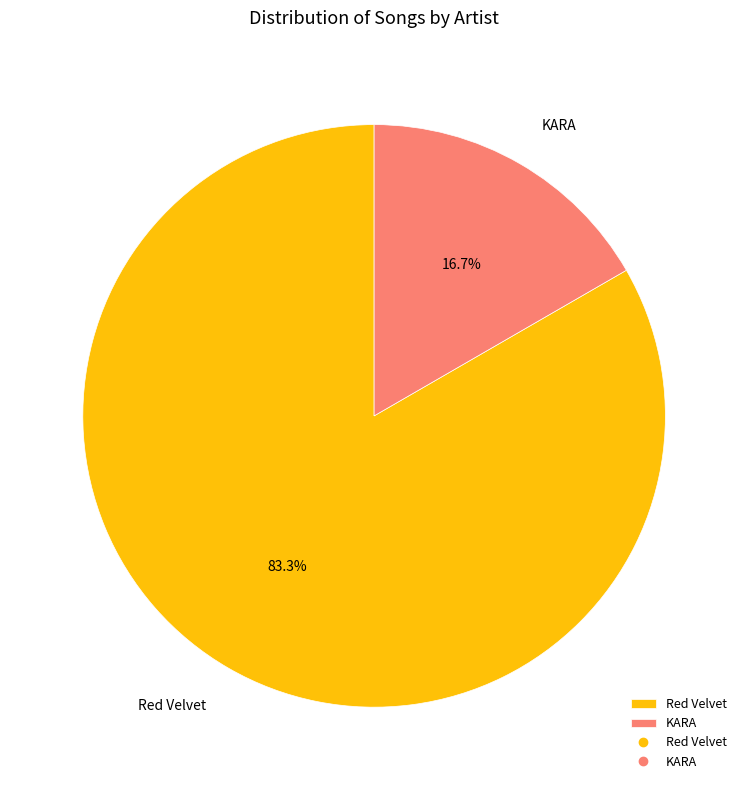

What is the ratio of the value at Red Velvet to the value at KARA?

5.0